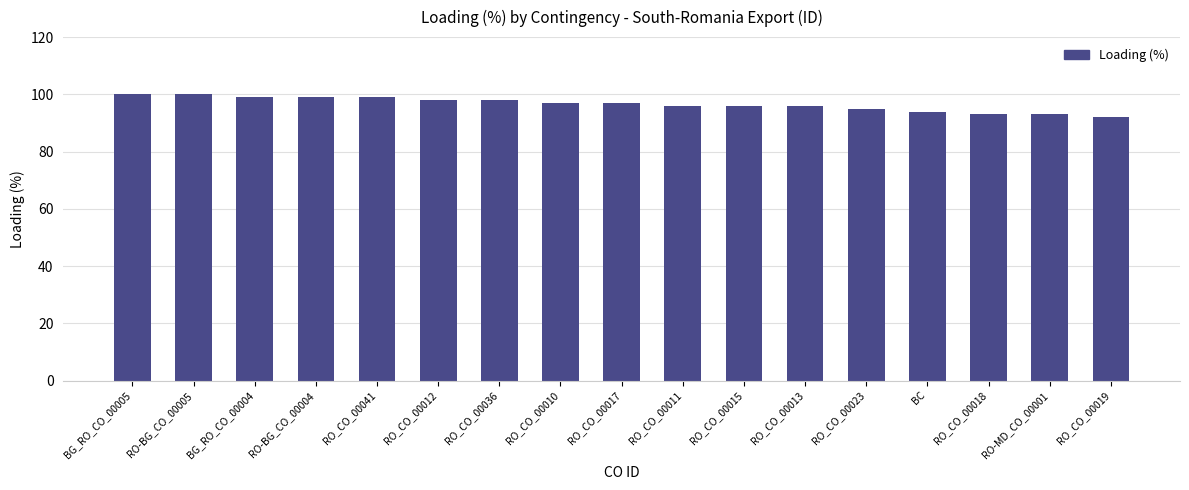

What is the label of the 3rd bar from the right?

RO_CO_00018